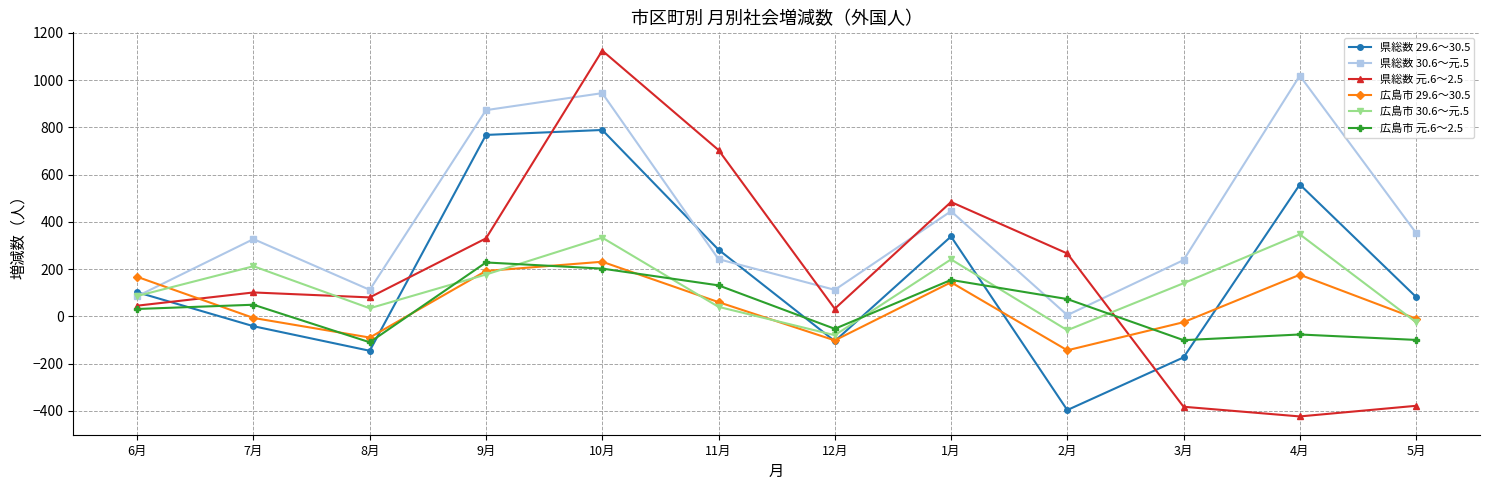

What is the sum of the 広島市 29.6～30.5 values at 11月 and 9月?

252